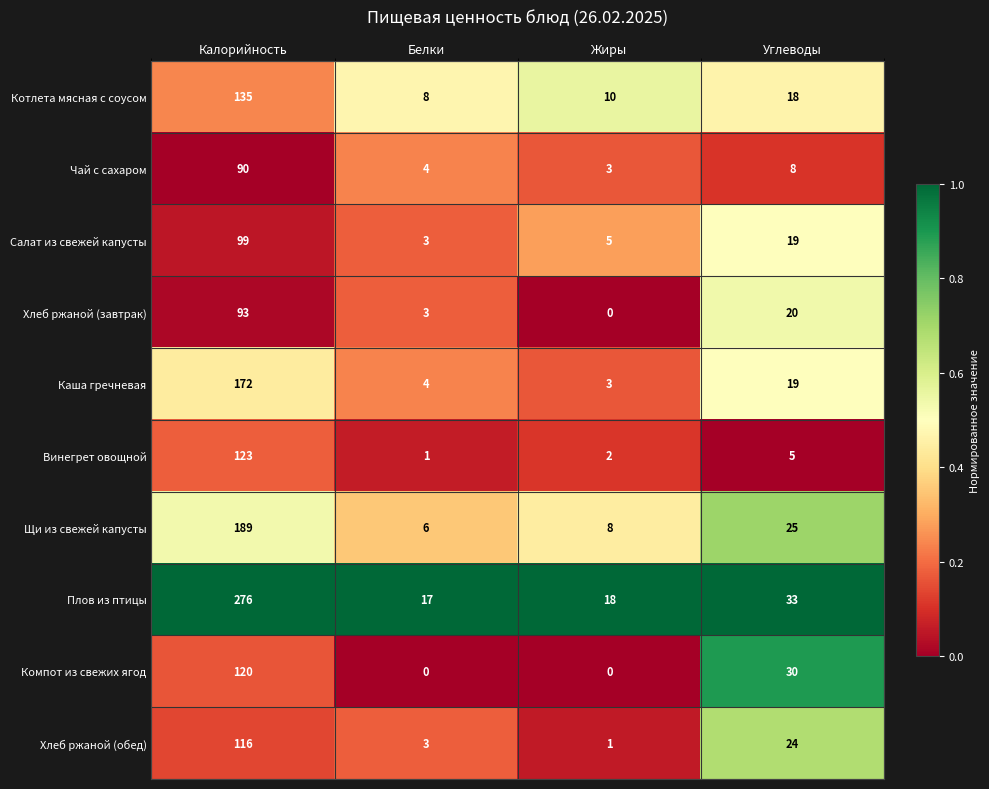

What is the maximum value shown in the chart?

276